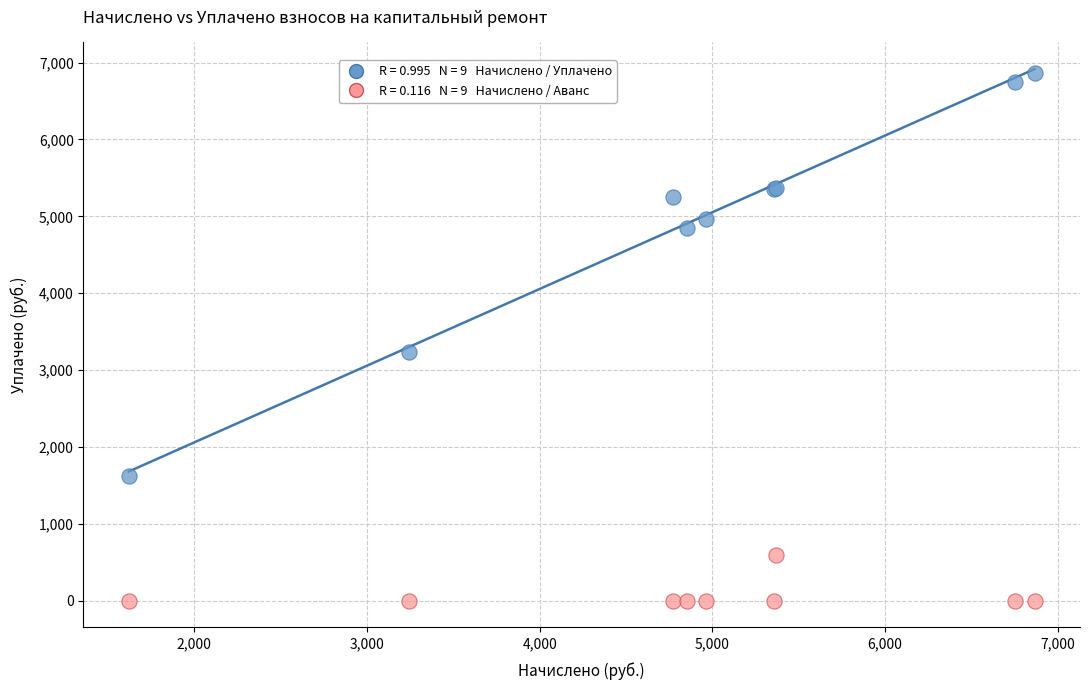

Across all series, what Y value is closest to 3432?

3241.0